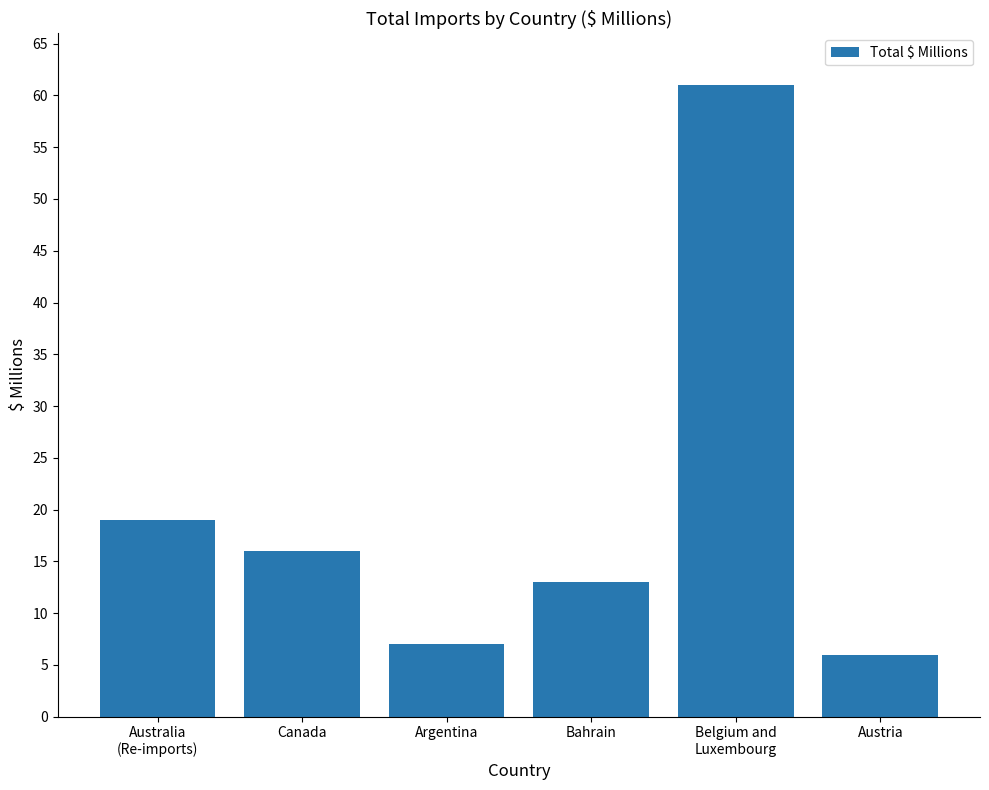

What is the average value?

20